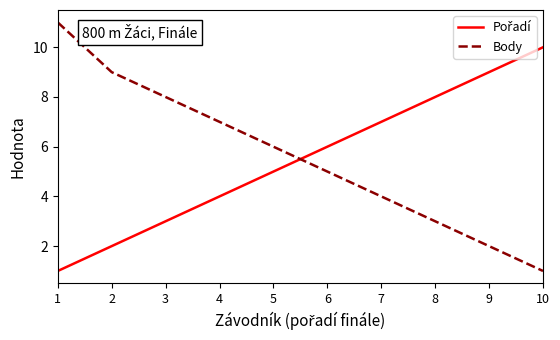

True or false: Body has a value of 3 at 7.

False